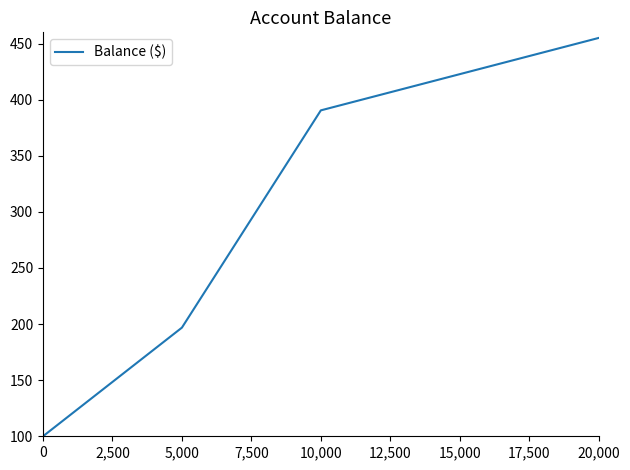

What is the ratio of the value at 5,000 to the value at 0?

2.0